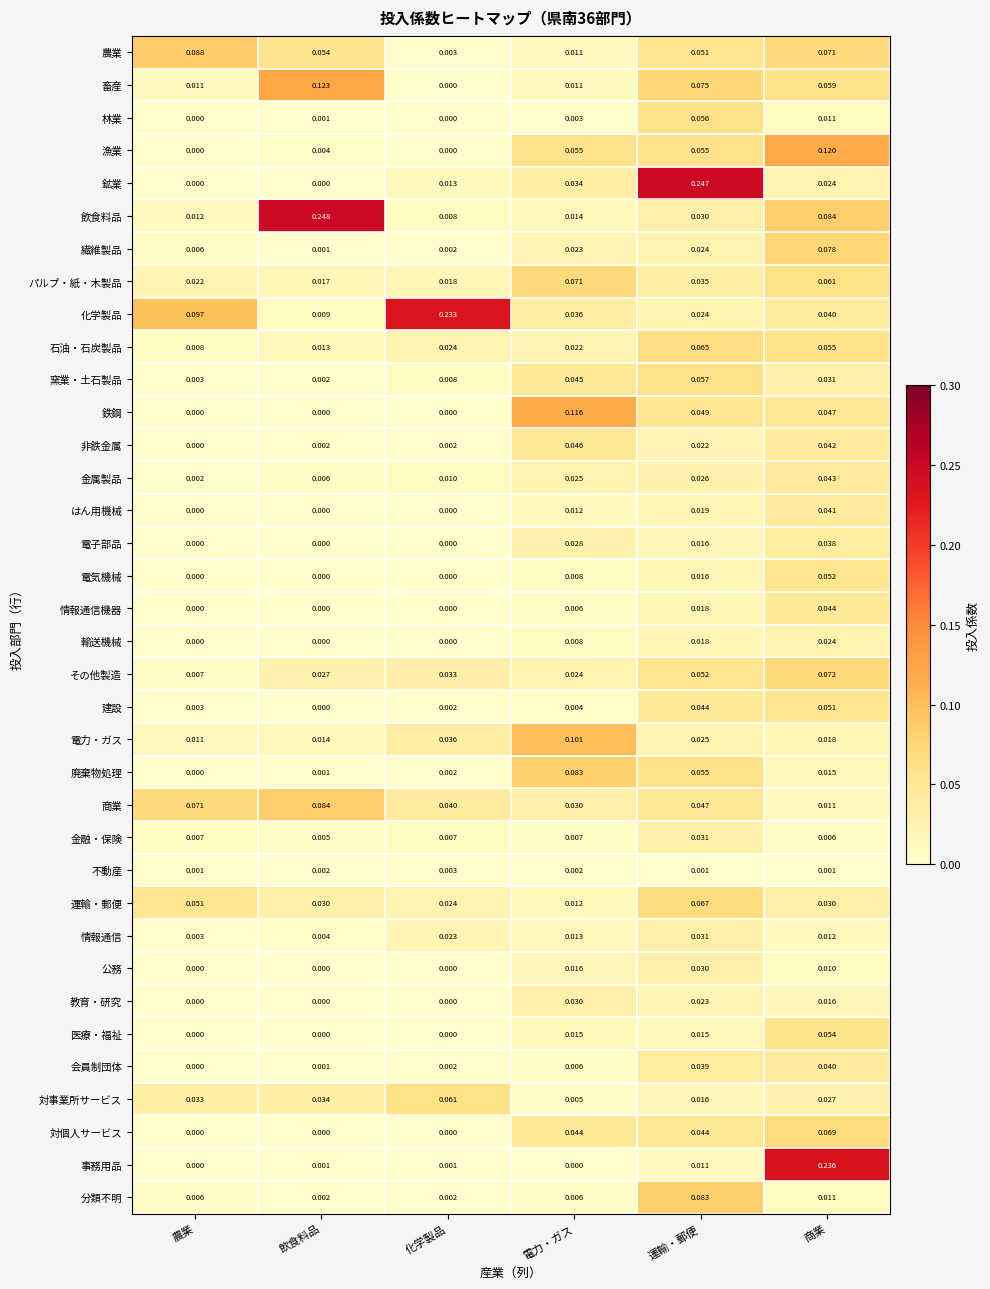

Count the number of data series in this chart.

36